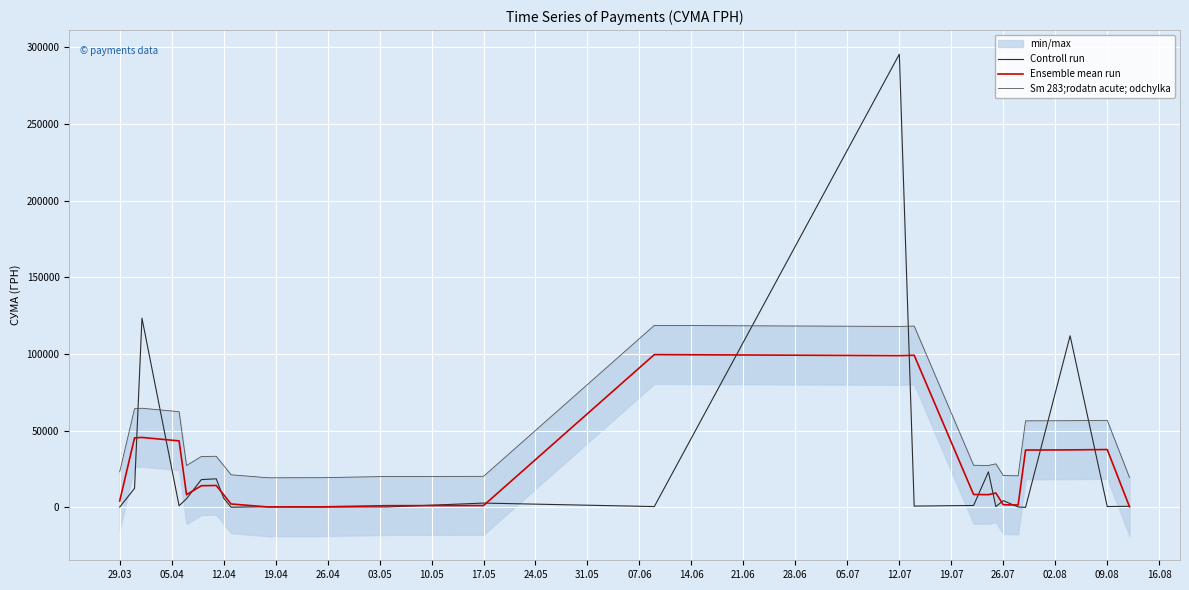

Reading right to left, list all the values displayed in this chart.

Controll run: 775.0	633.1	111990.4	97.8	331.6	4460.0	574.6	23239.2	1321.3	909.1	295638.6	600.0	2886.0	339.4	323.2	527.8	173.9	6166.2	18716.3	18188.5	5735.4	1111.6	123491.9	12451.2	295.7
Ensemble mean run: 469.4	37799.5	37573.8	37473.3	1629.8	1788.7	9424.6	8378.4	8489.9	99289.7	99049.2	99708.2	1275.1	1182.9	396.8	341.6	2289.3	8352.1	14357.0	14213.4	8345.2	43446.3	45684.9	45412.9	4249.0
Sm 283;rodatn acute; odchylka: 19514.1	56844.3	56618.5	56518.0	20674.6	20833.5	28469.3	27423.1	27534.6	118334.4	118094.0	118752.9	20319.9	20227.6	19441.5	19386.4	21334.0	27396.9	33401.7	33258.1	27389.9	62491.0	64729.6	64457.6	23293.7